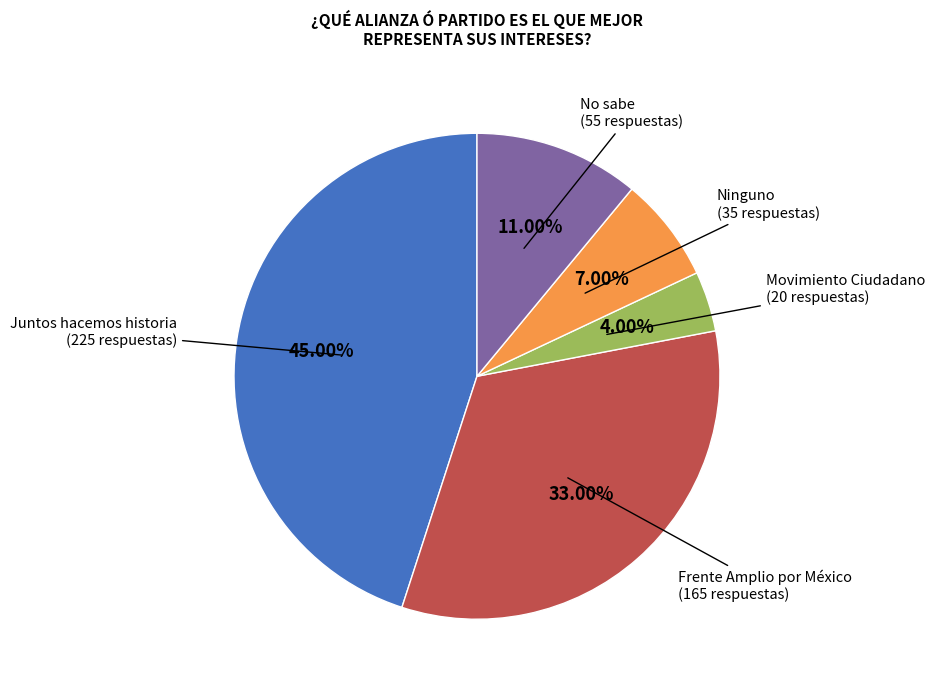

Is there any slice that represents more than half of the pie?

No